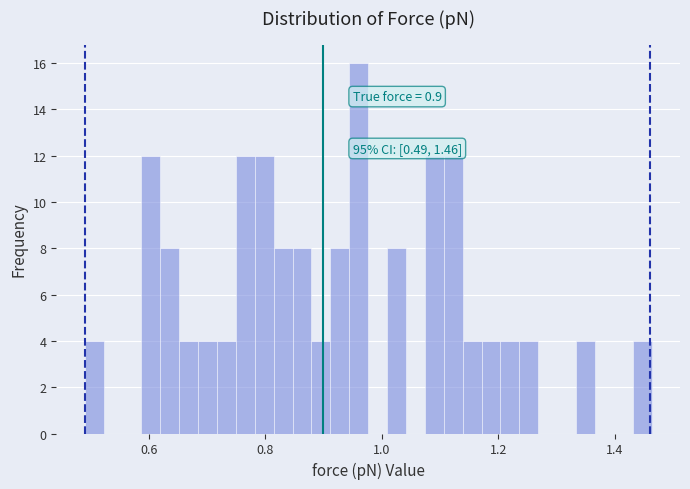

Around what value on the x-axis is the tallest bar? Give the approximate position of its centre, as read against the axis.

0.96